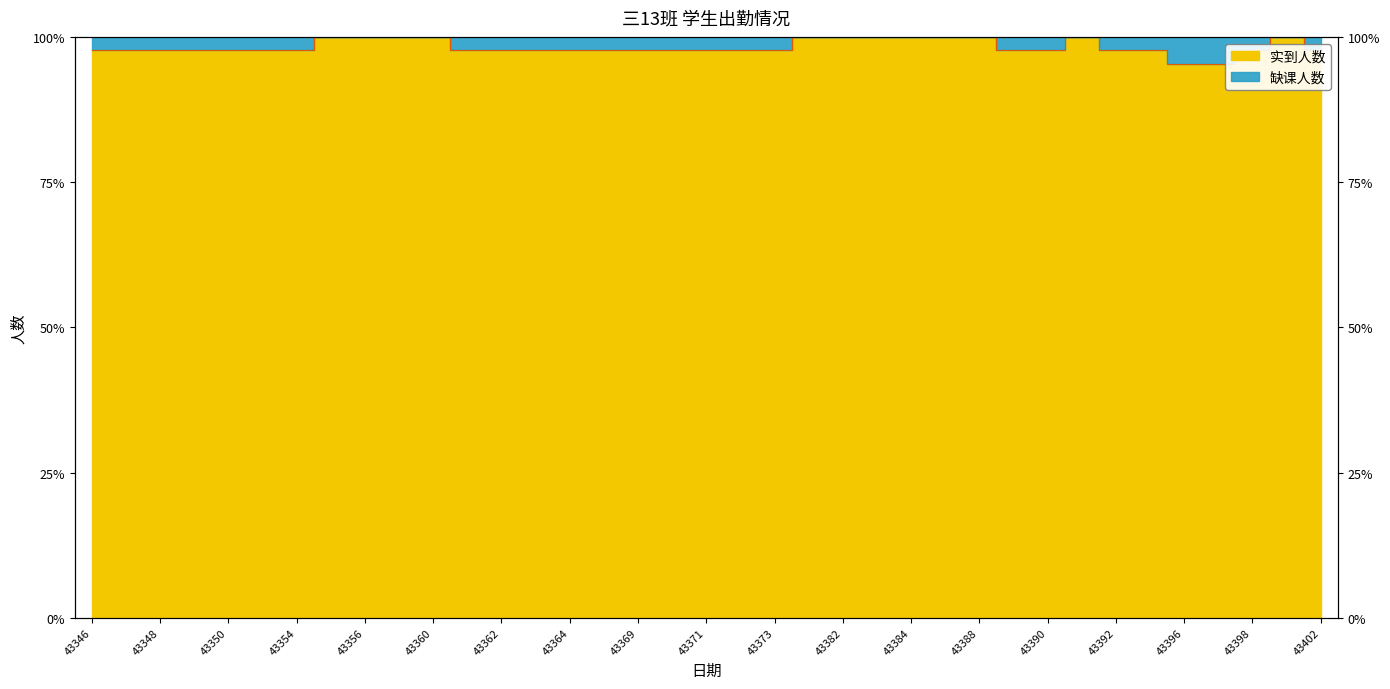

Reading left to right, transcribe all the data shown in this chart.

97.7	97.7	97.7	97.7	97.7	97.7	97.7	100.0	100.0	100.0	100.0	97.7	97.7	97.7	97.7	97.7	97.7	97.7	97.7	97.7	97.7	100.0	100.0	100.0	100.0	100.0	100.0	97.7	97.7	100.0	97.7	97.7	95.3	95.3	97.7	100.0	97.7